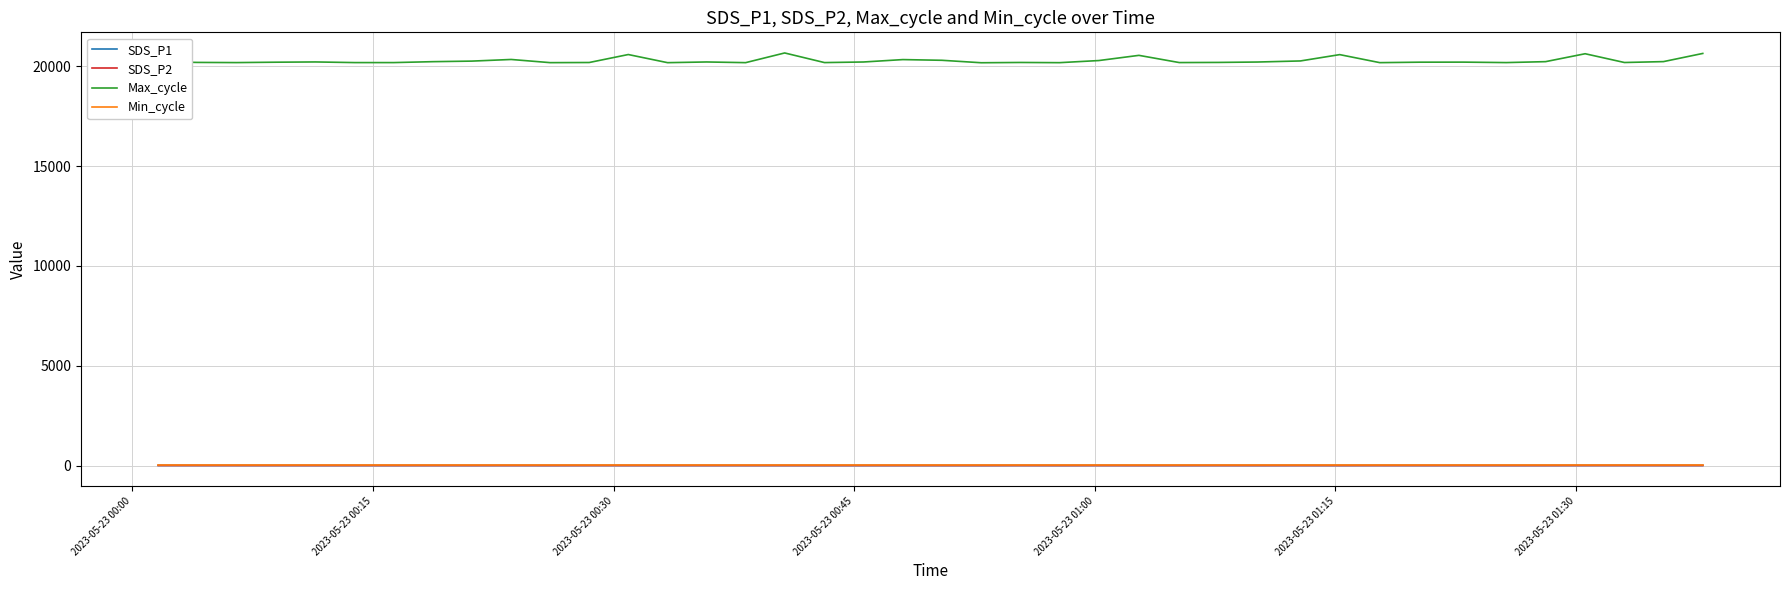

Which series has the largest range (max minus min)?

Max_cycle